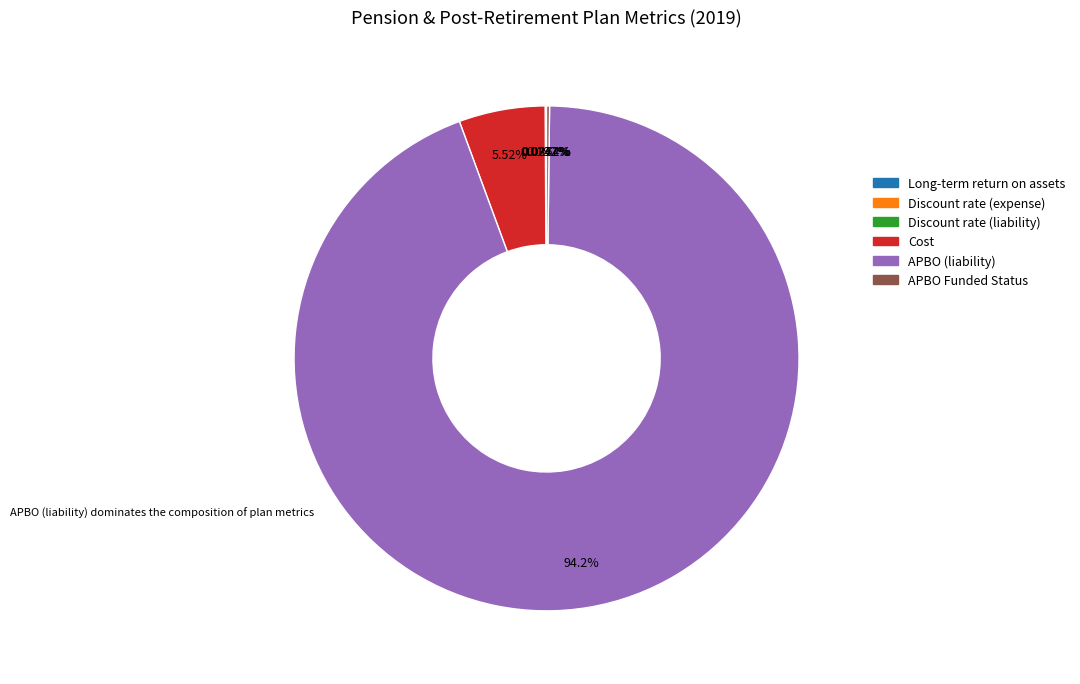

Which category has the biggest portion of the pie?

APBO (liability)